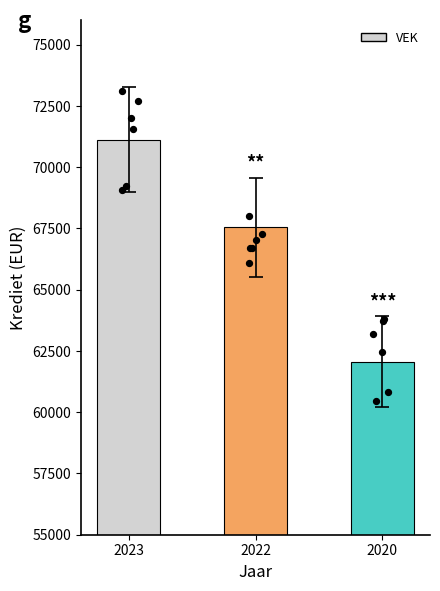

What is the change in value from 2023 to 2022?

-3573